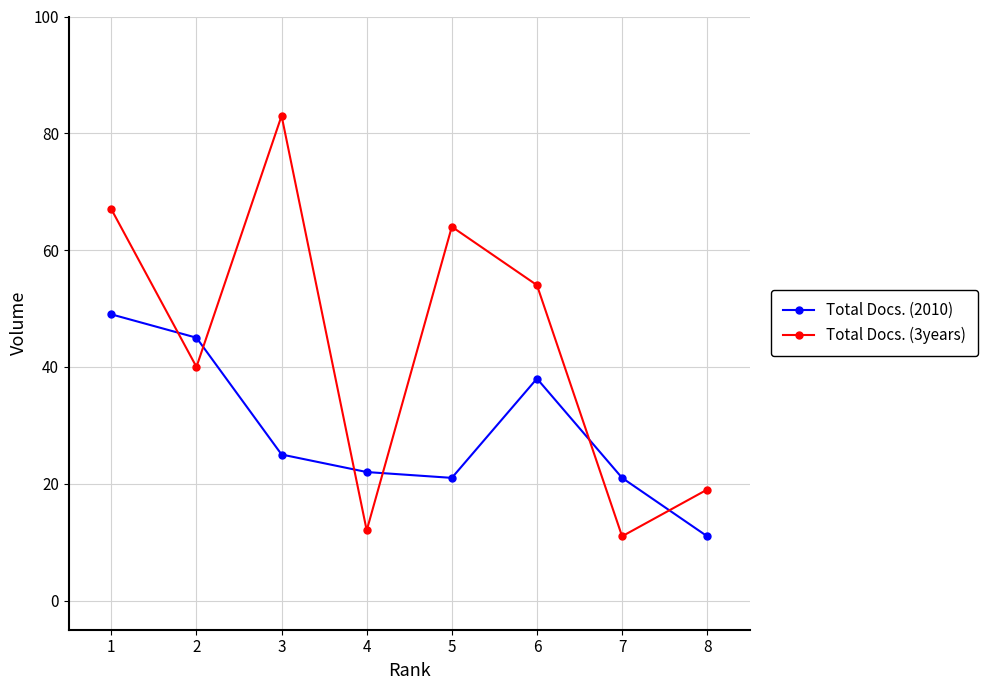

Where does the Total Docs. (3years) series first go above 54?

1